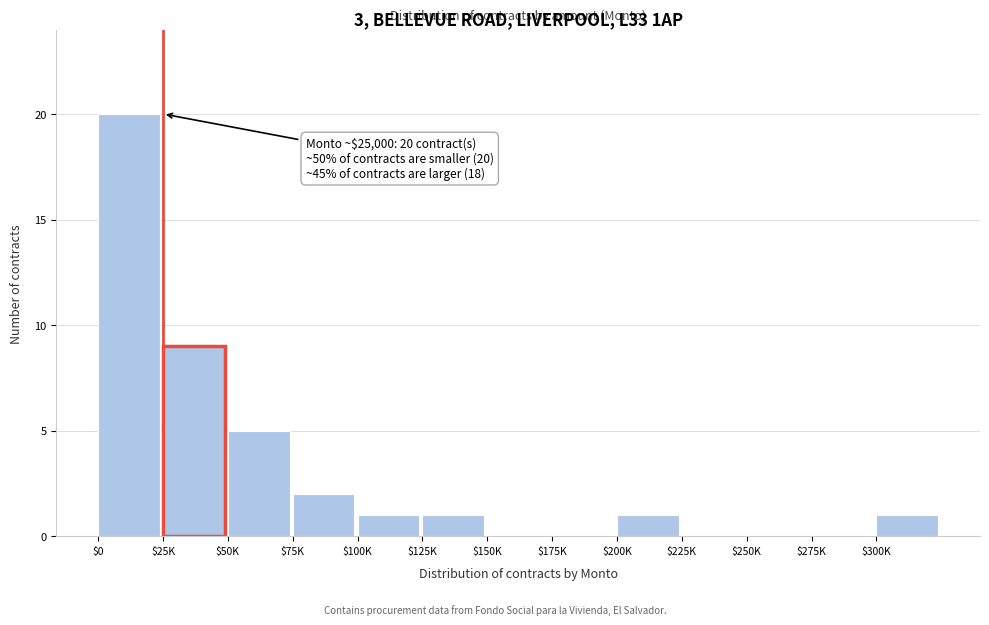

Is it true that the value at $0 is 7?

False